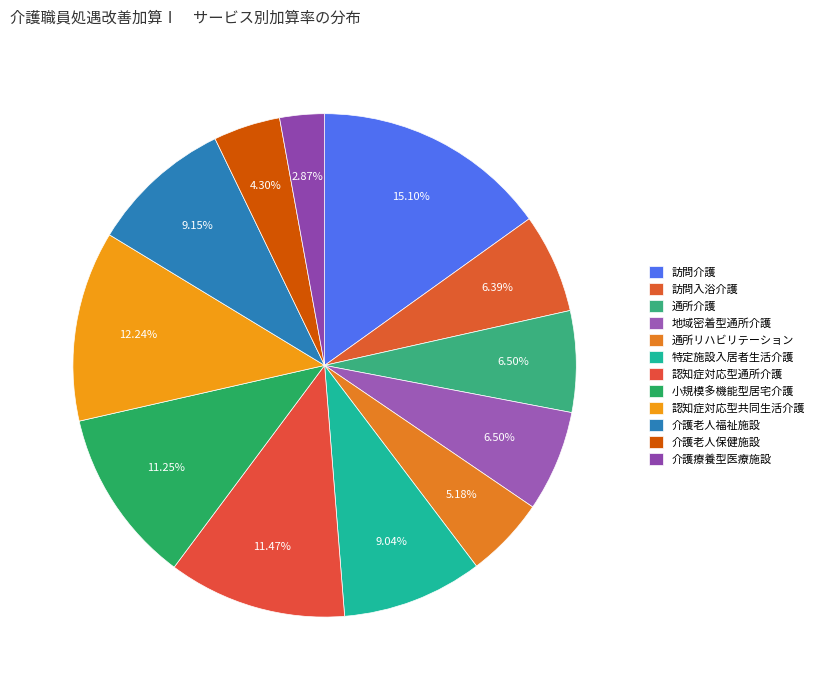

Does 介護老人福祉施設 represent more than half of the total?

No